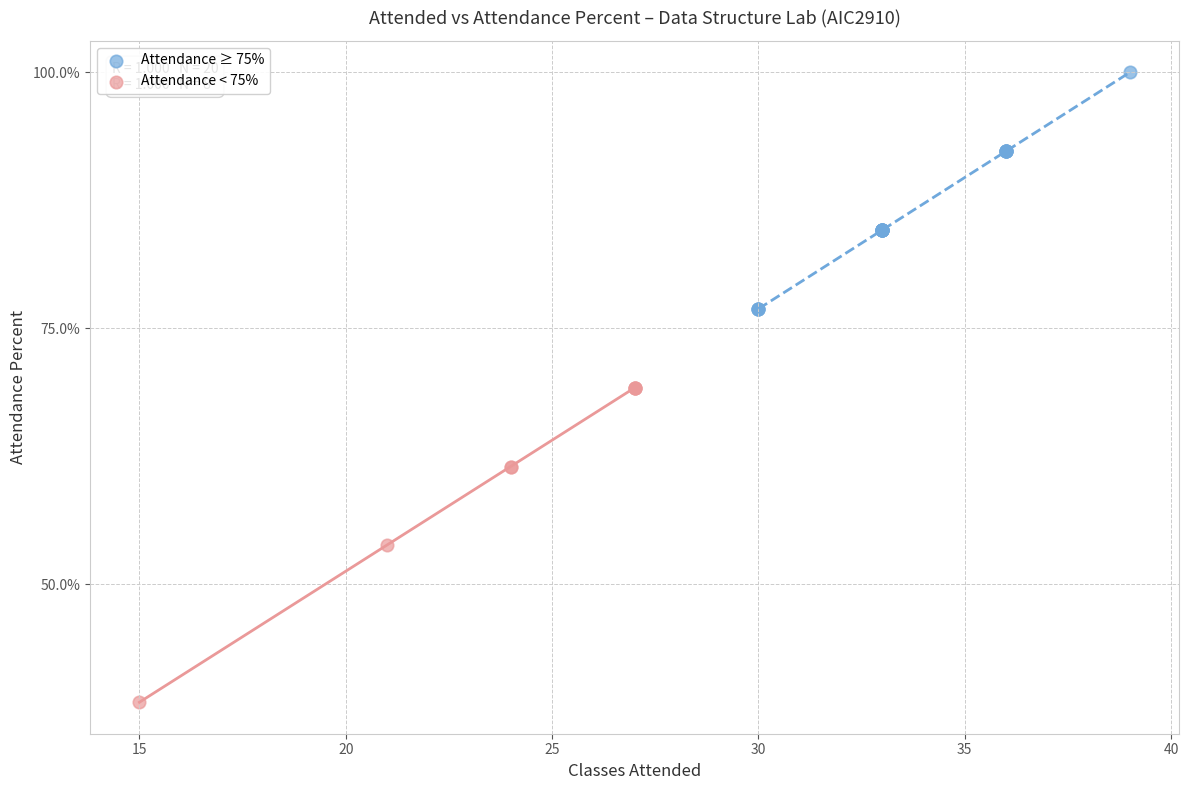

Which series reaches the minimum Y coordinate?

Attendance < 75%